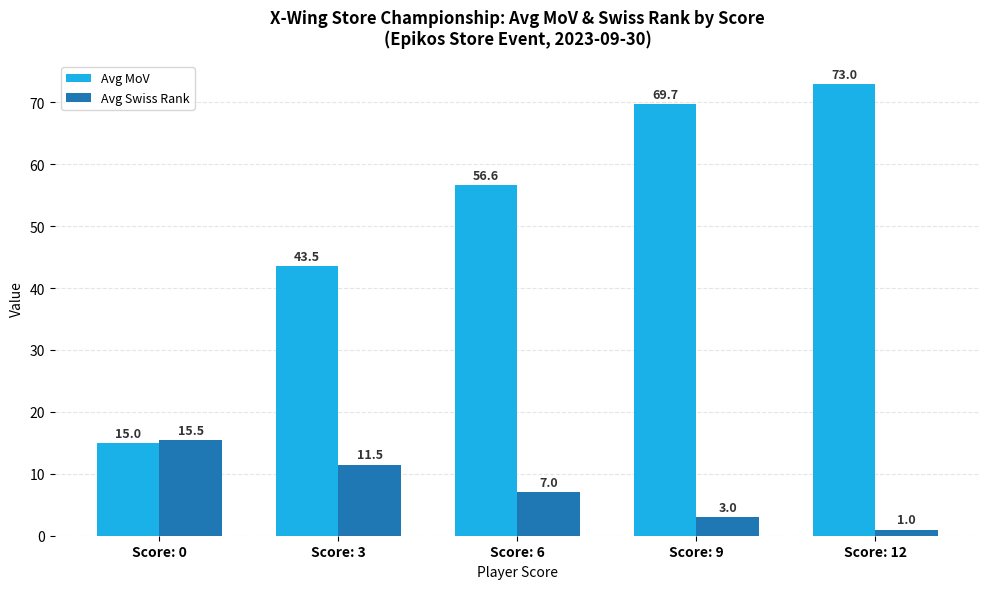

What is the value of the Avg MoV bar at the 1st from the left?

15.0